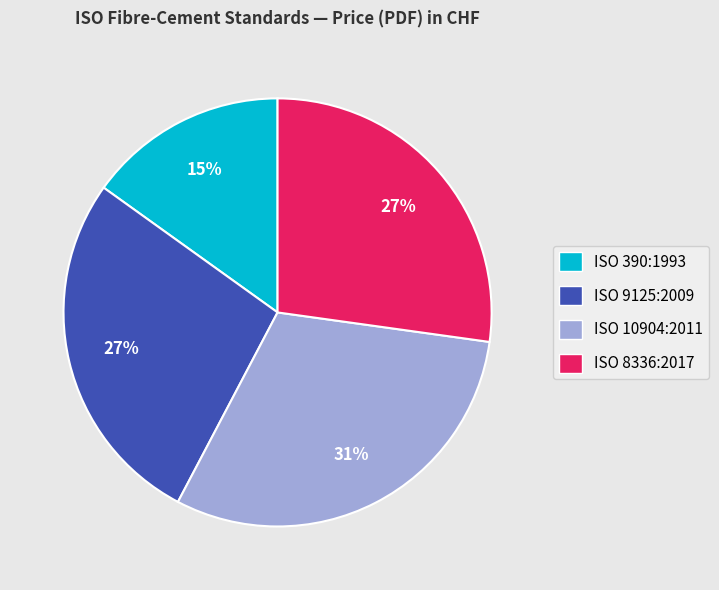

True or false: ISO 8336:2017 accounts for 15% of the total.

False